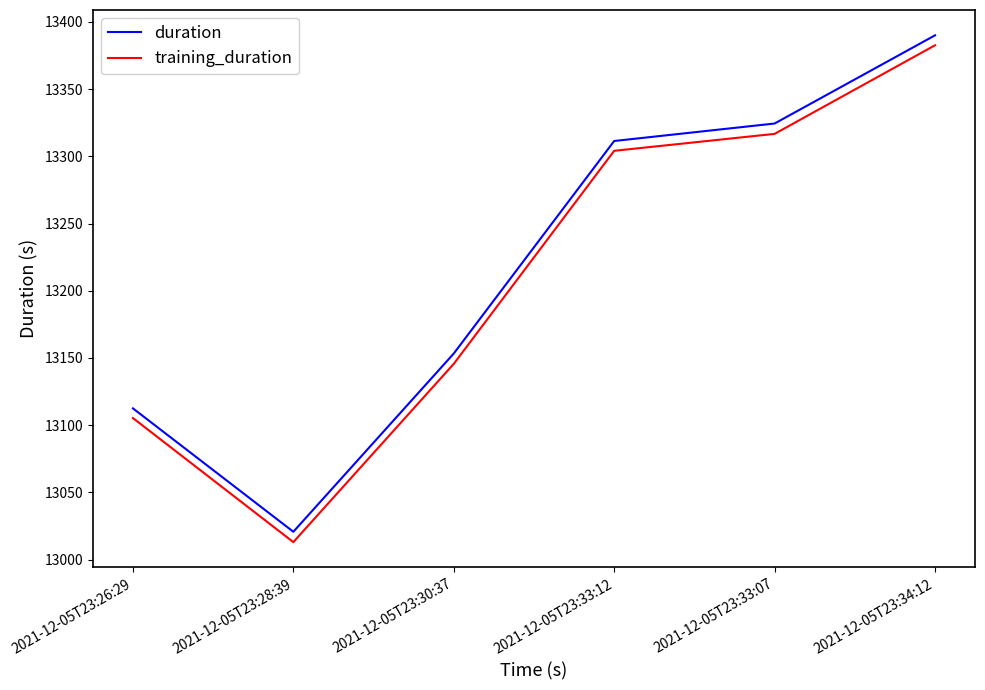

What is the difference between the second highest and second lowest values in the training_duration series?

211.4